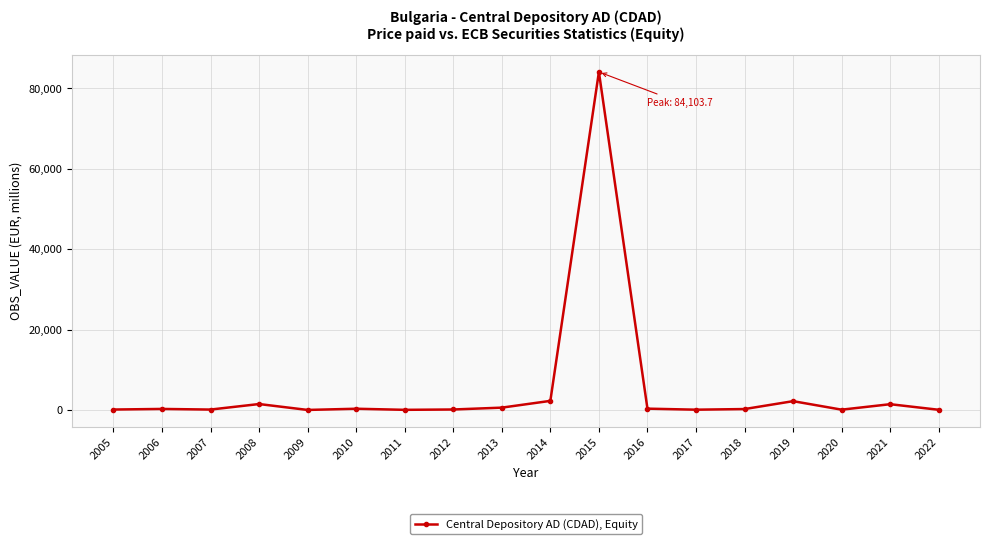

Between 2015 and 2016, which is larger?

2015